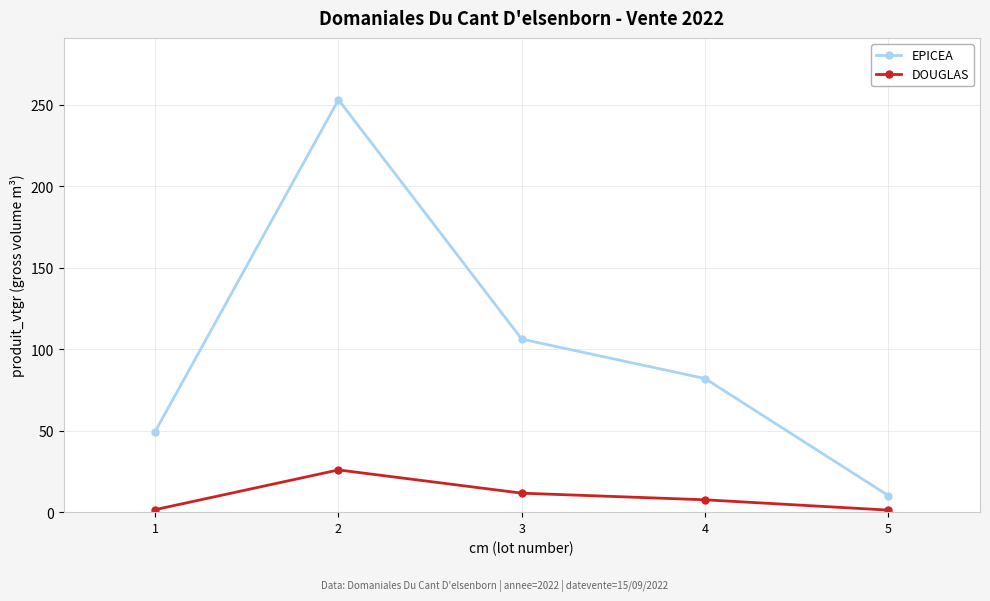

List the series in order of their overall mean, lowest first.

DOUGLAS, EPICEA